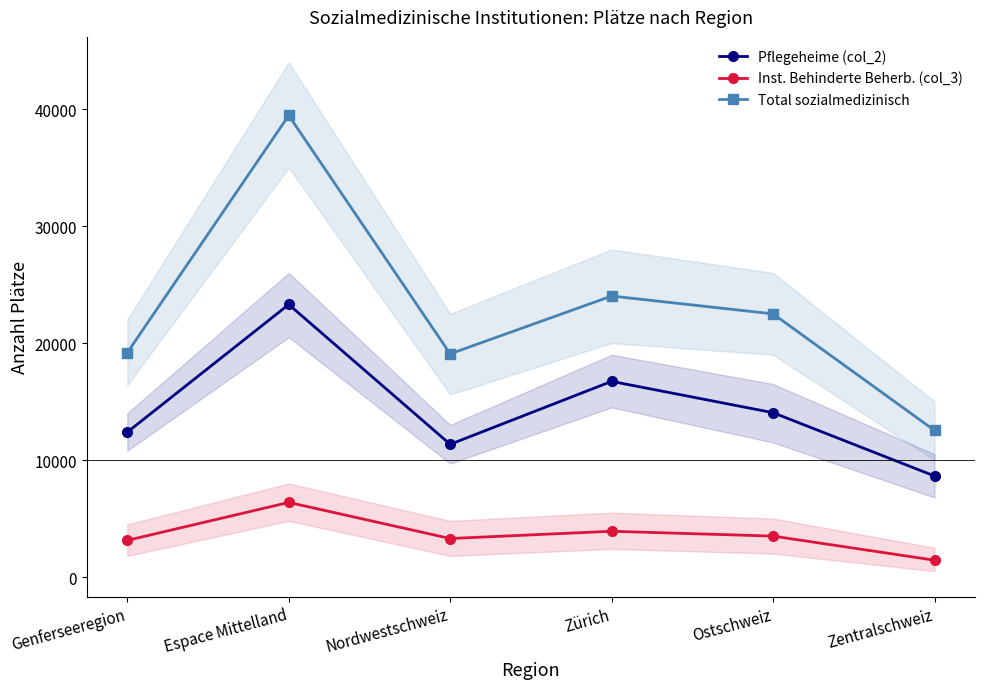

What are all the series names shown in the legend?

Pflegeheime (col_2), Inst. Behinderte Beherb. (col_3), Total sozialmedizinisch